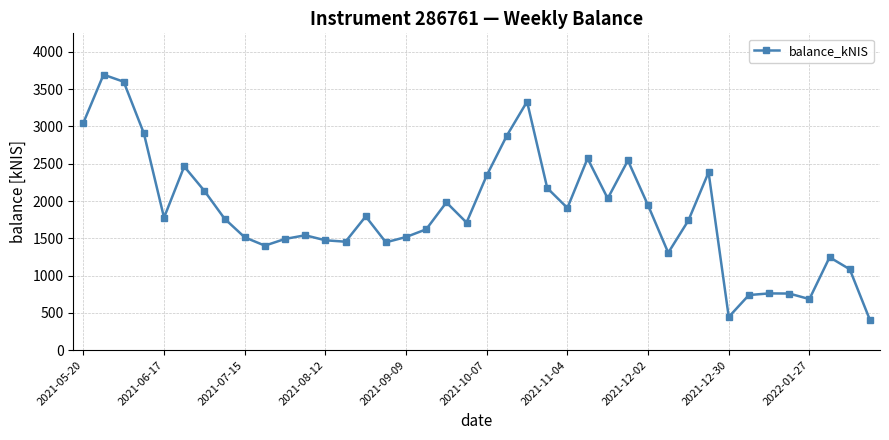

How many data points are less than 1763?

20